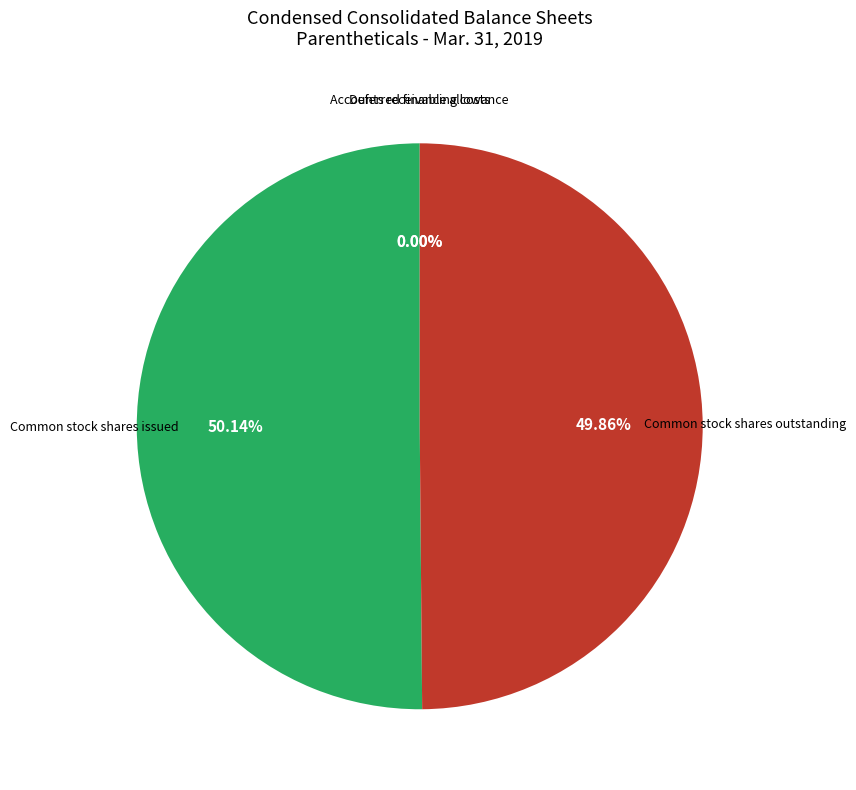

Which category has the biggest portion of the pie?

Common stock shares issued